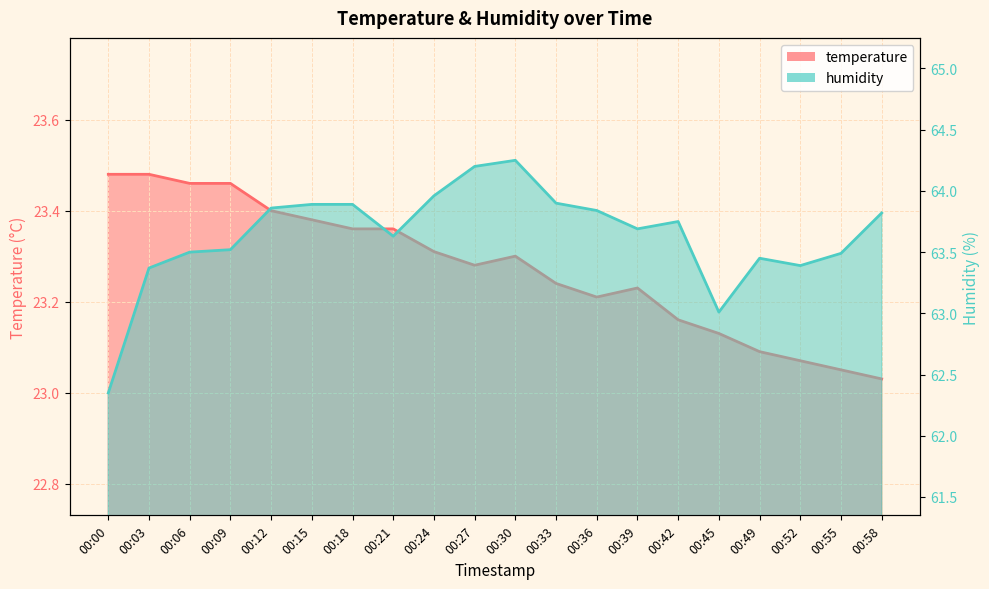

What is the value of the humidity point at the 6th from the left?

63.9